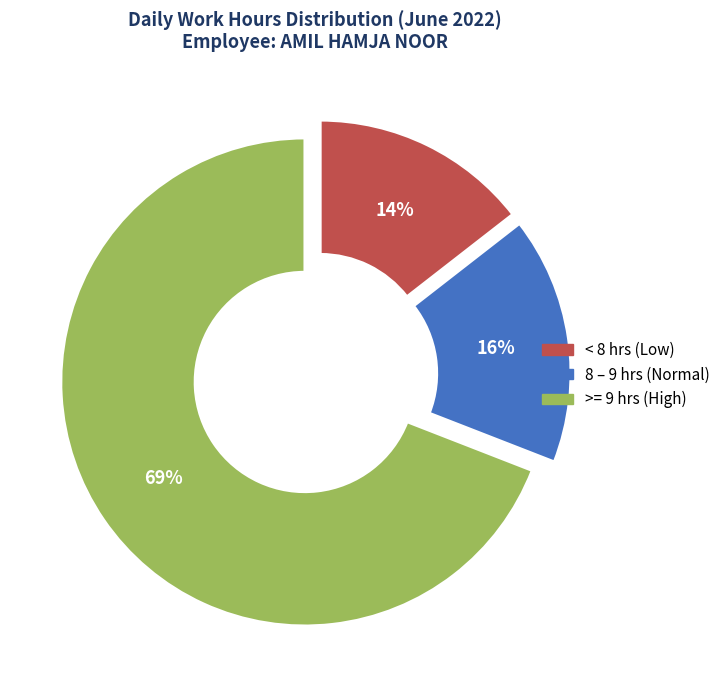

Which category accounts for the majority?

>= 9 hrs (High)